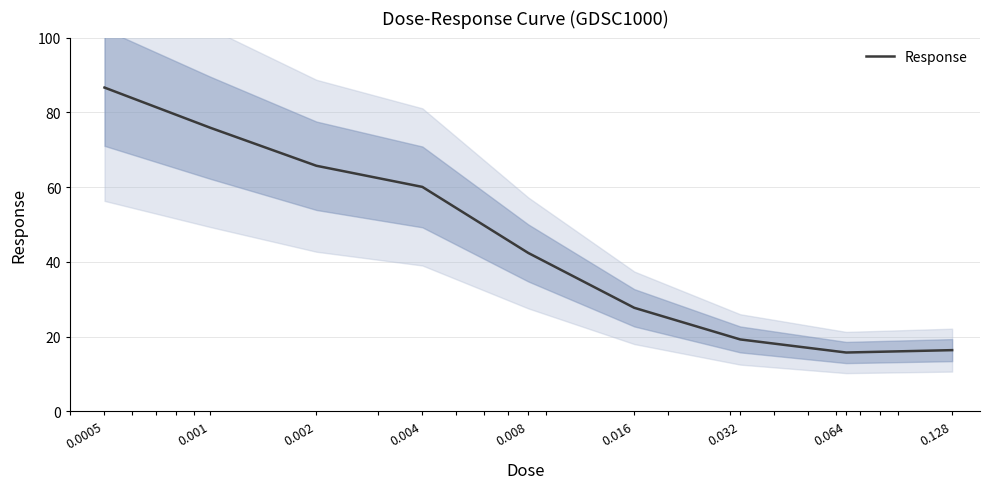

What is the smallest value displayed?

15.8